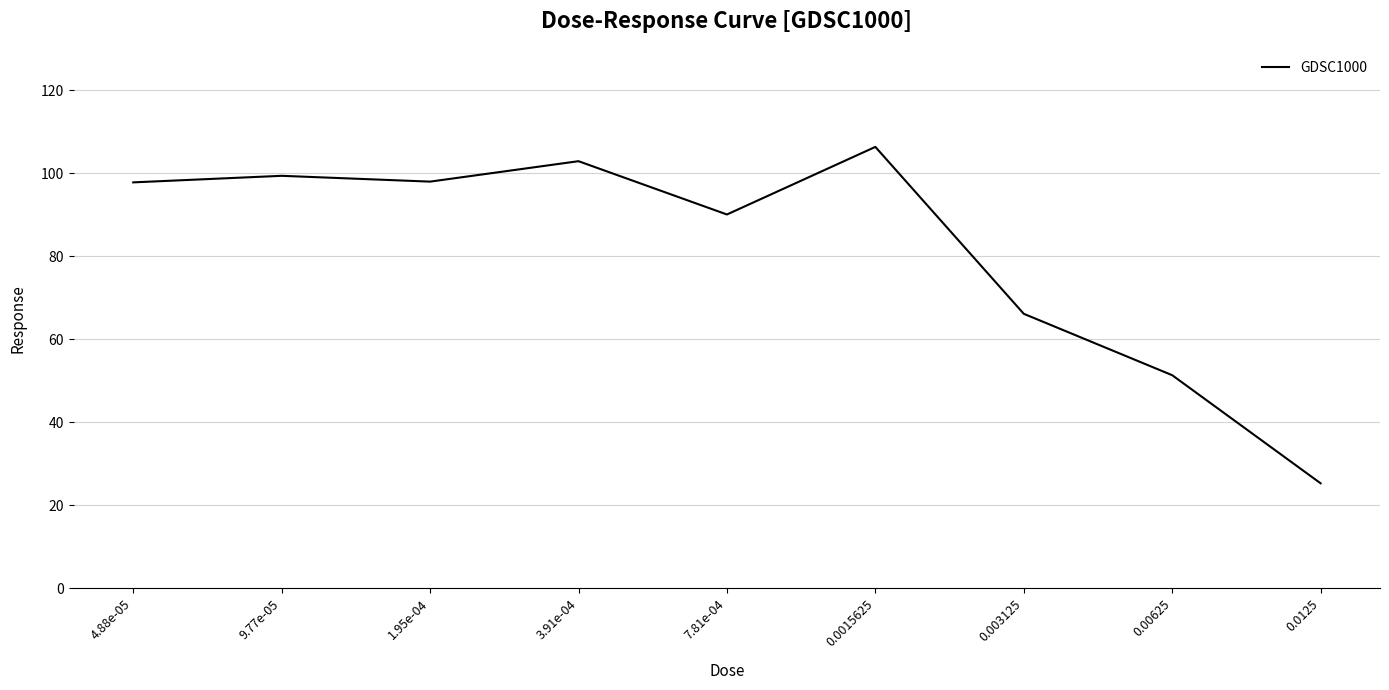

Where does the data first go above 97?

4.88e-05